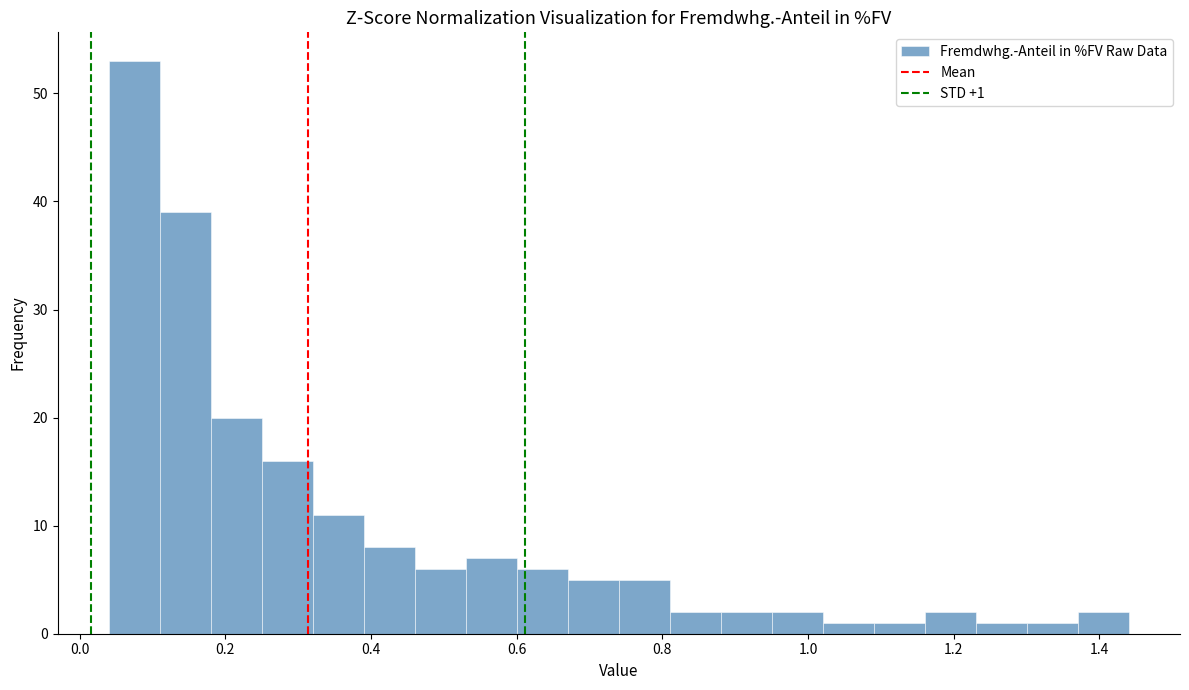

Around what value on the x-axis is the tallest bar? Give the approximate position of its centre, as read against the axis.

0.08